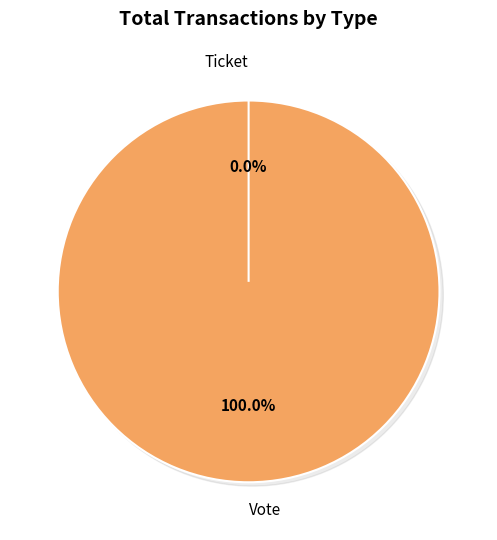

Do Vote and Ticket together represent more than half of the pie?

Yes